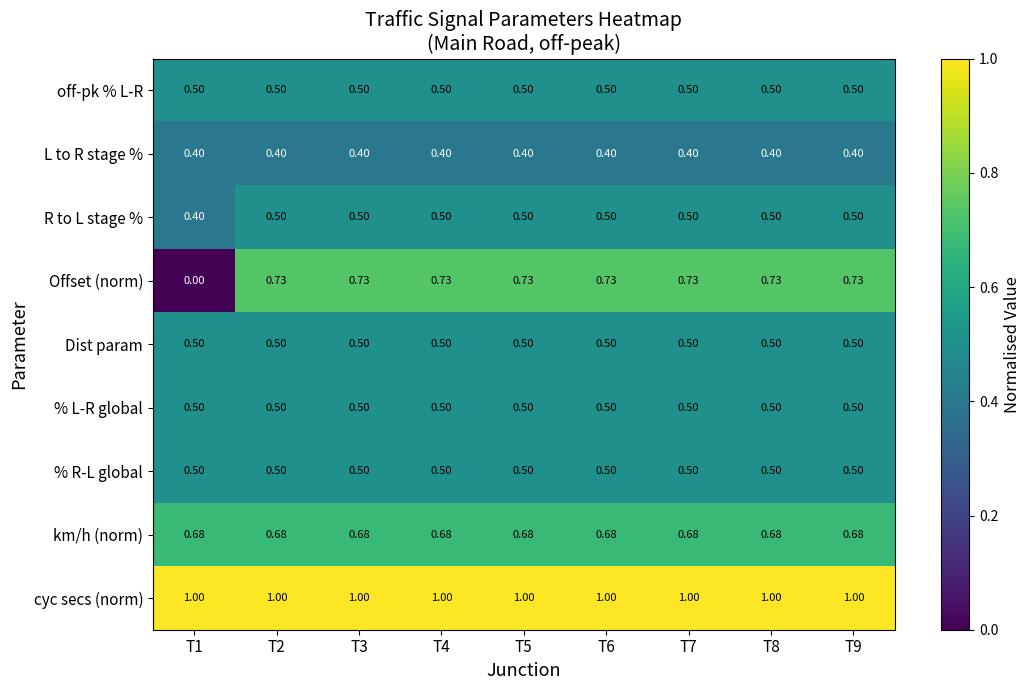

Which series has the largest range (max minus min)?

Offset (norm)